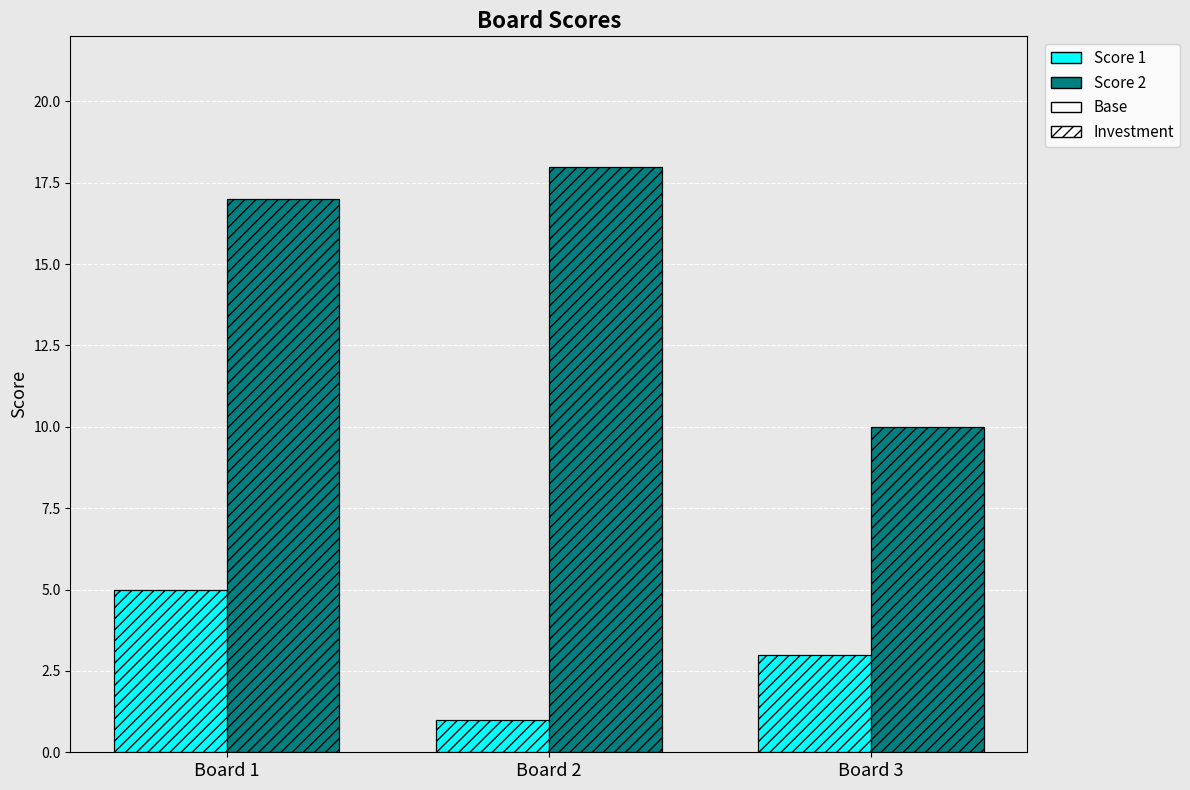

Which series has the largest total across all categories?

Score 2